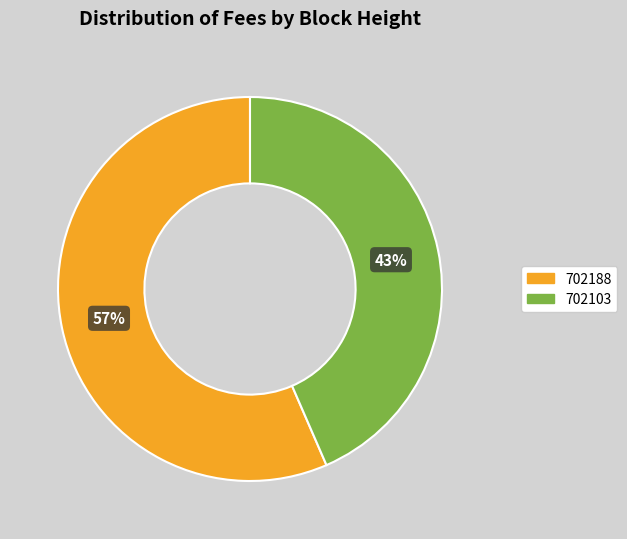

How many slices are in this pie chart?

2